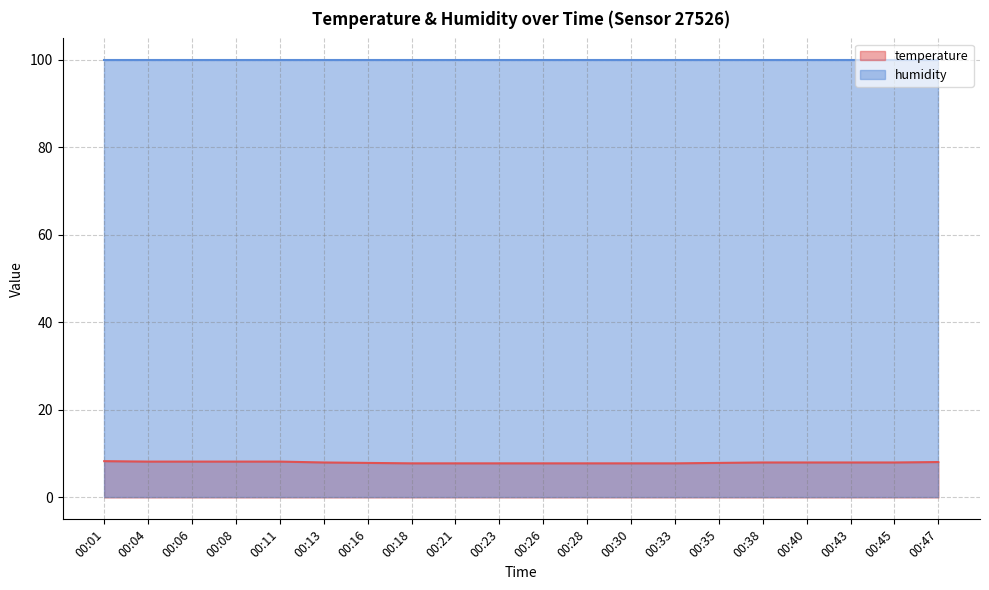

The value at 00:47 is 8.1. True or false?

True